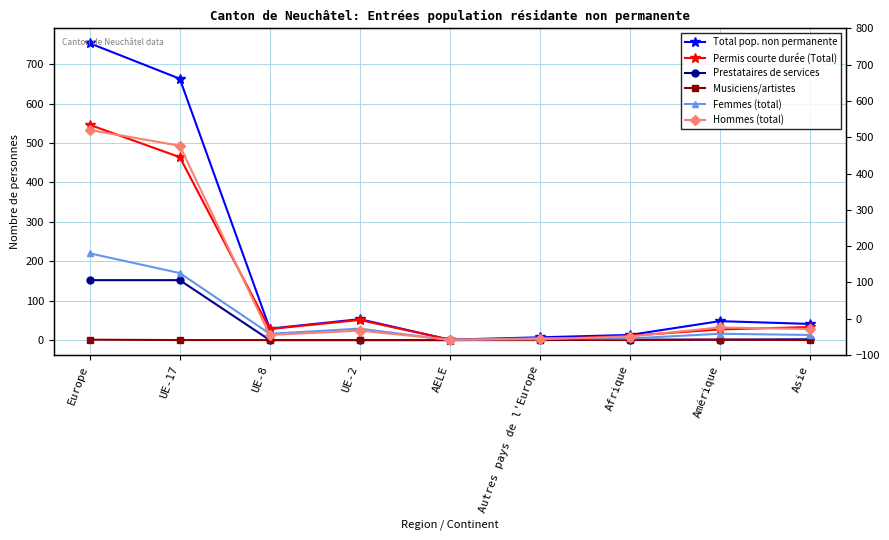

True or false: Hommes (total) has a value of 9 at Afrique.

True